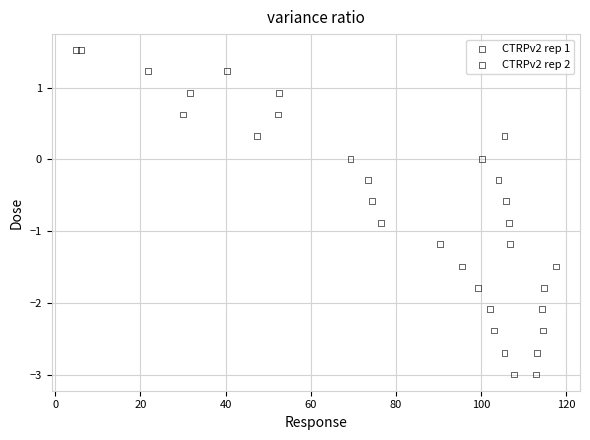

What are all the series names shown in the legend?

CTRPv2 rep 1, CTRPv2 rep 2